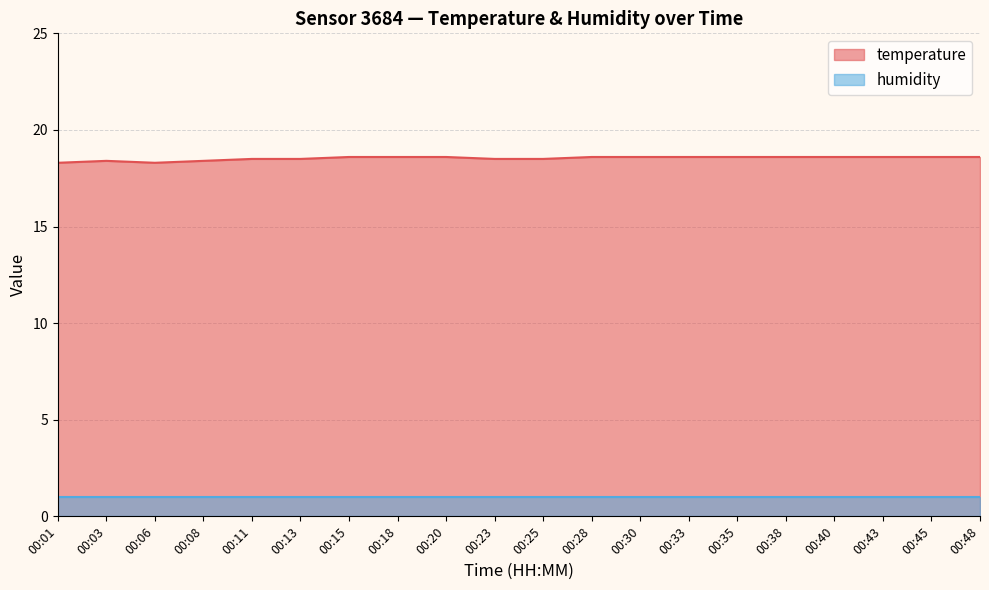

Read the value at 00:03.

18.4